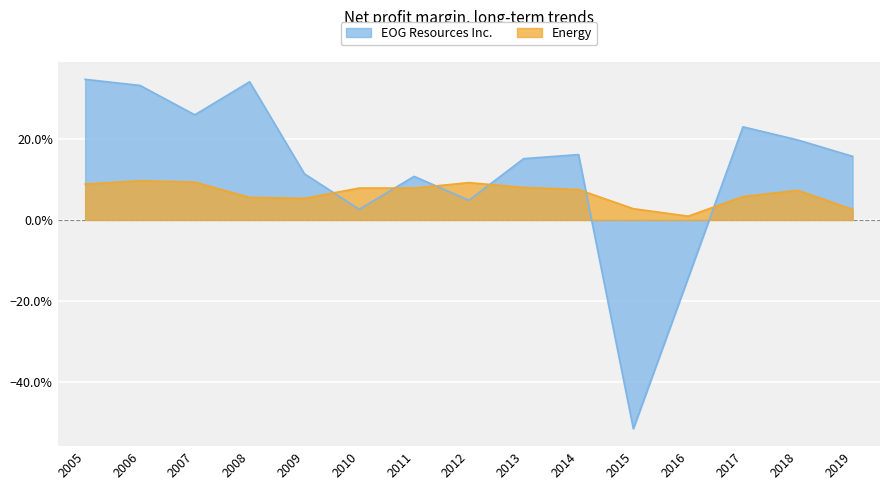

Where is the first local maximum for Energy?

2006